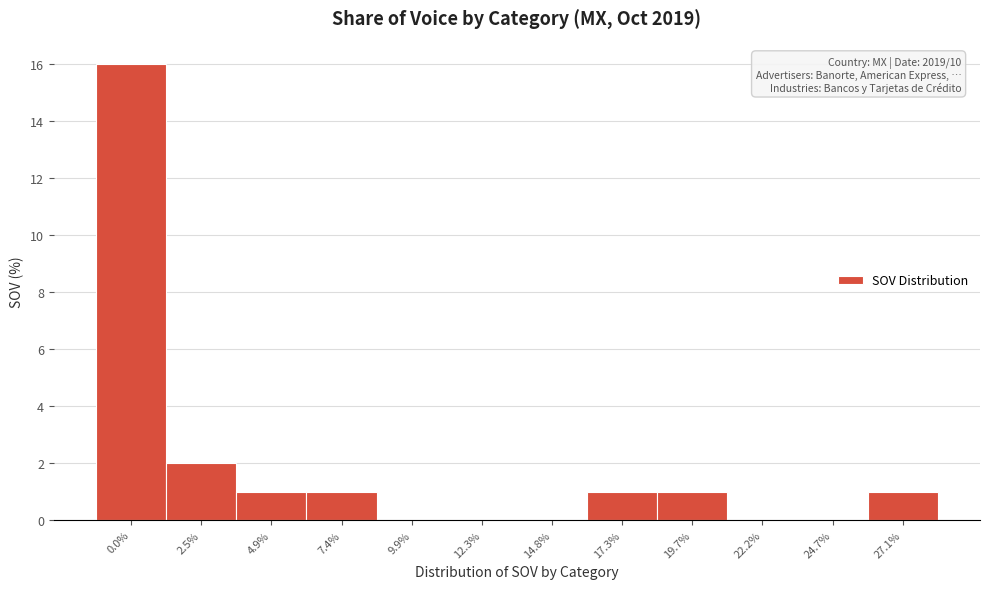

Reading left to right, list all the values displayed in this chart.

0.0%=16	2.5%=2	4.9%=1	7.4%=1	9.9%=0	12.3%=0	14.8%=0	17.3%=1	19.7%=1	22.2%=0	24.7%=0	27.1%=1